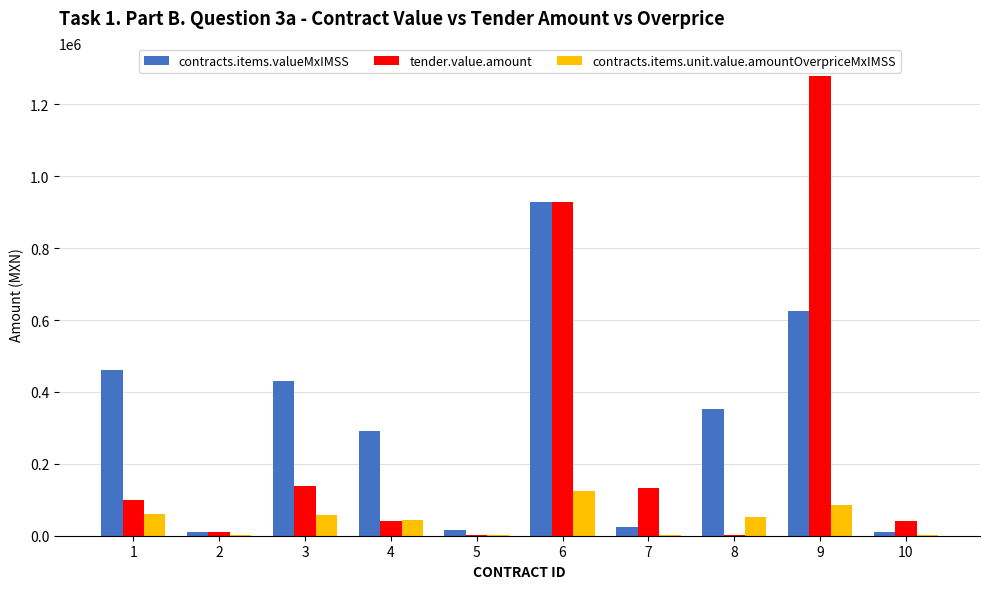

What is the sum of all tender.value.amount values?

2674188.6